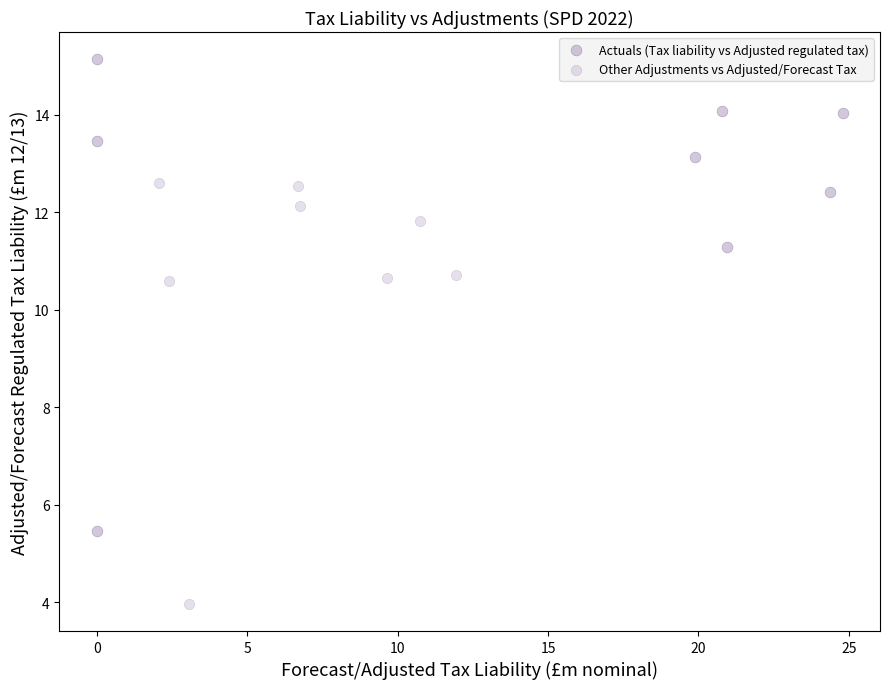

Which series has the largest Y range (max minus min)?

Actuals (Tax liability vs Adjusted regulated tax)